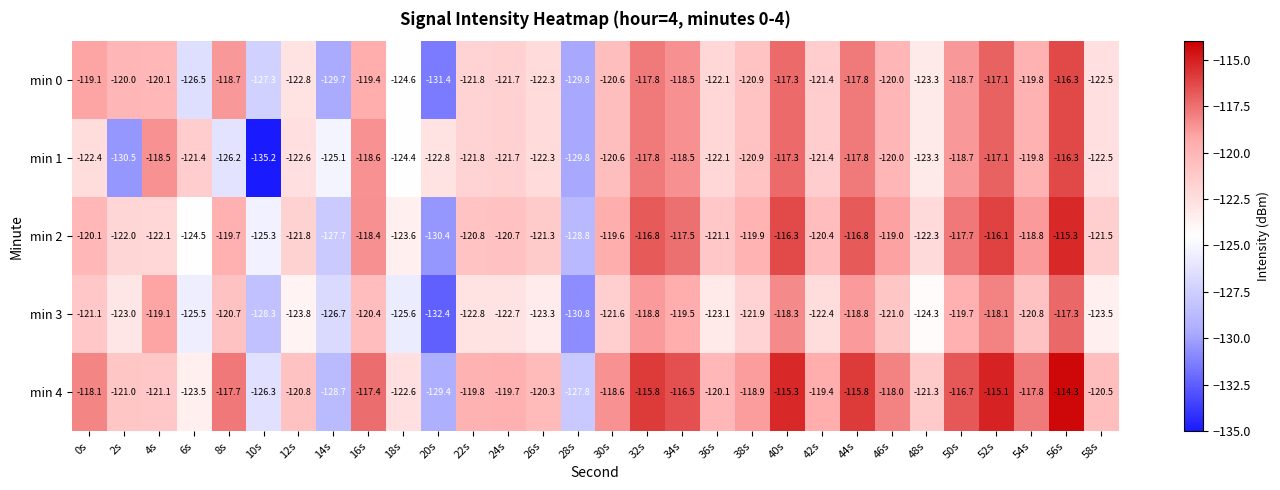

What is the maximum value for min 1?

-116.3